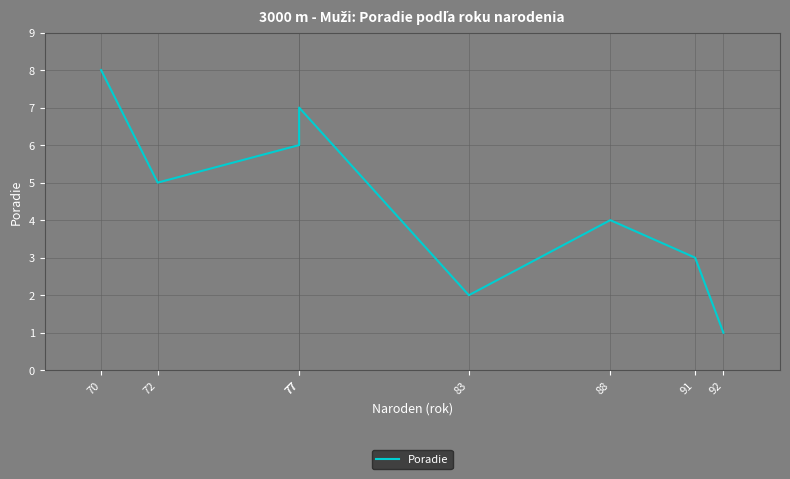

What is the change in value from 83 to 88?

+2